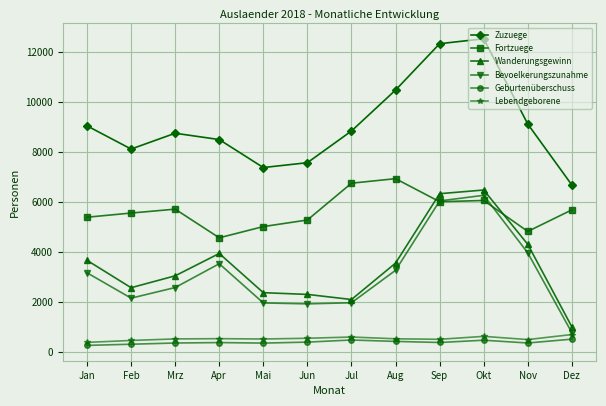

Is it true that Bevoelkerungszunahme equals 650 at Jun?

False